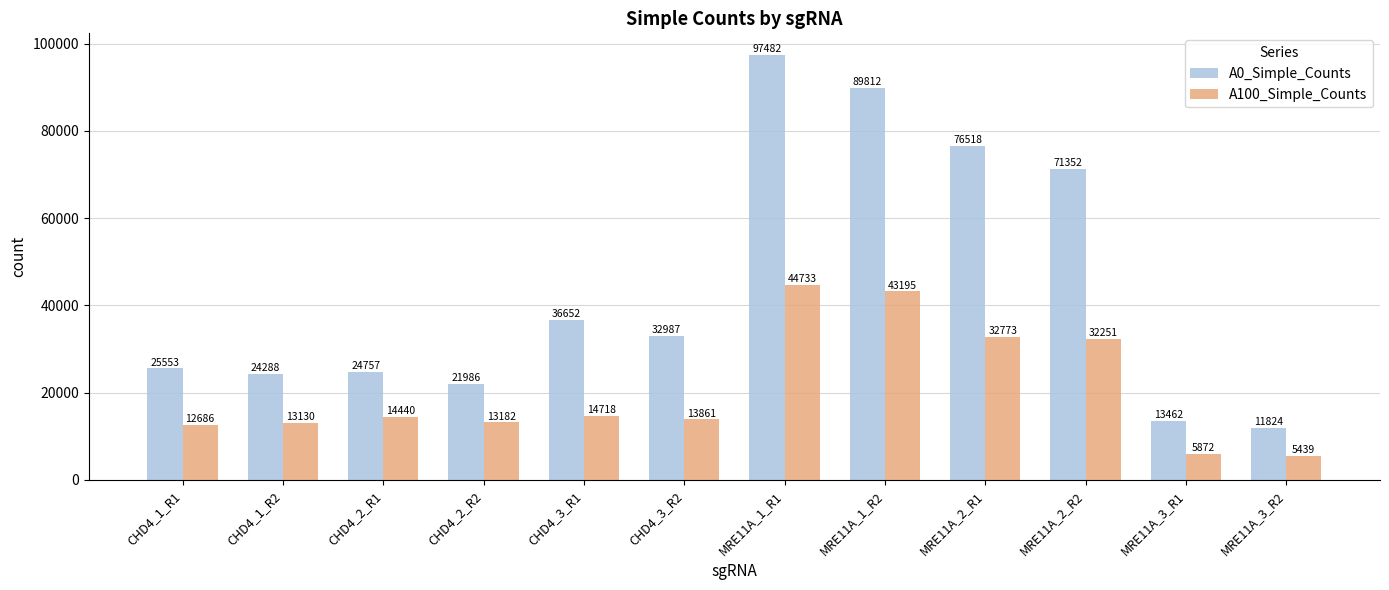

What position from the right is MRE11A_3_R2?

1